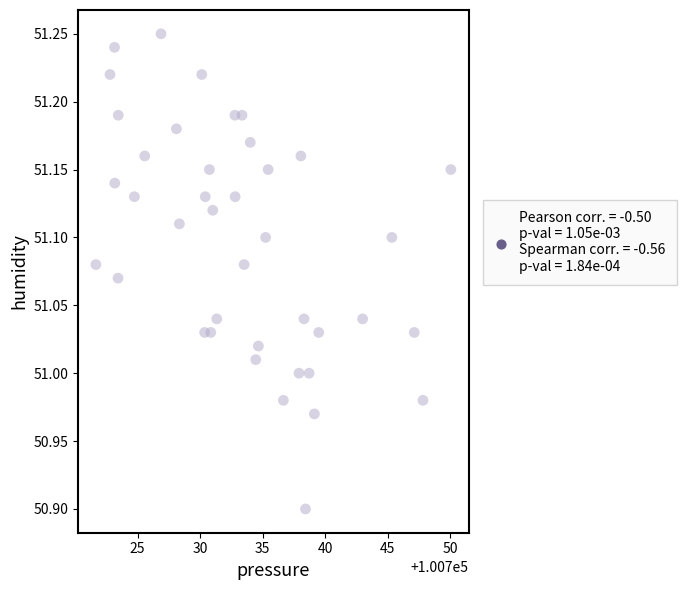

What is the range of X values (max minus min)?

28.4